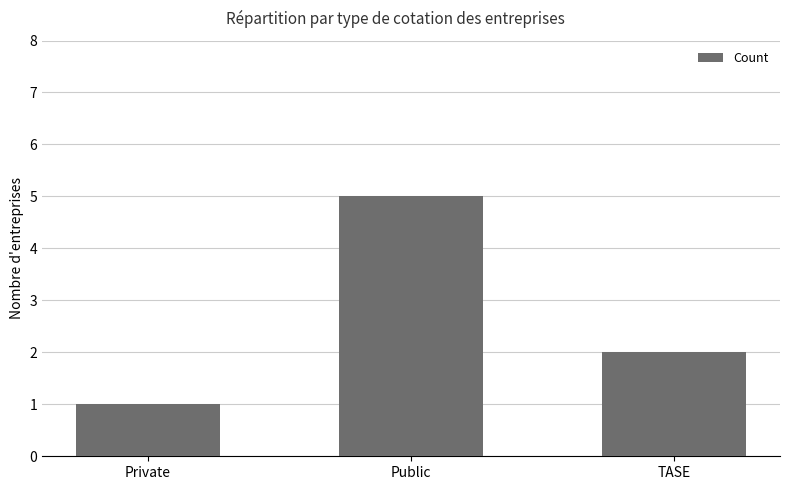

Rank the categories by value from highest to lowest.

Public, TASE, Private